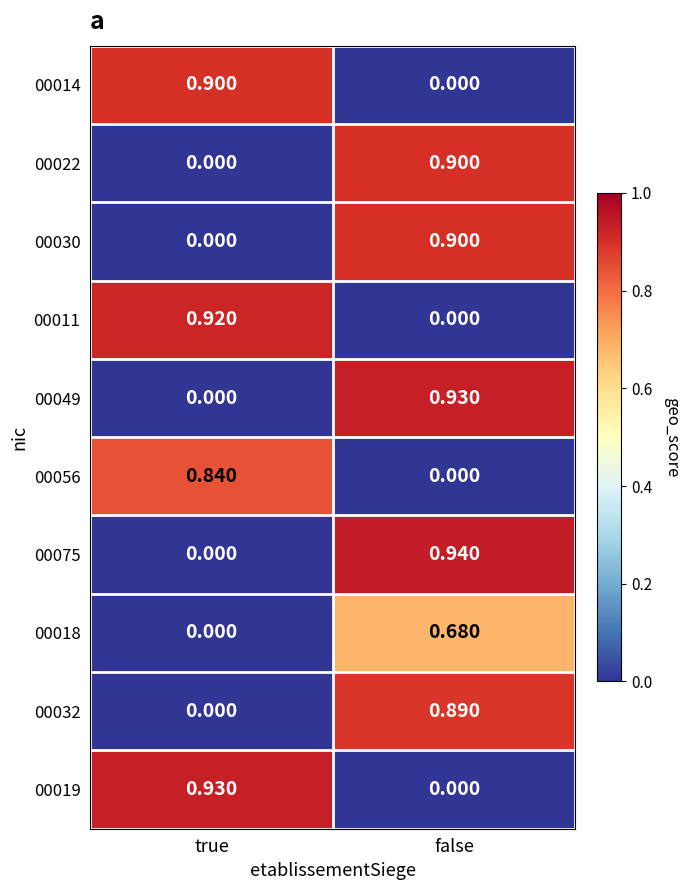

What is the maximum value shown in the chart?

0.9